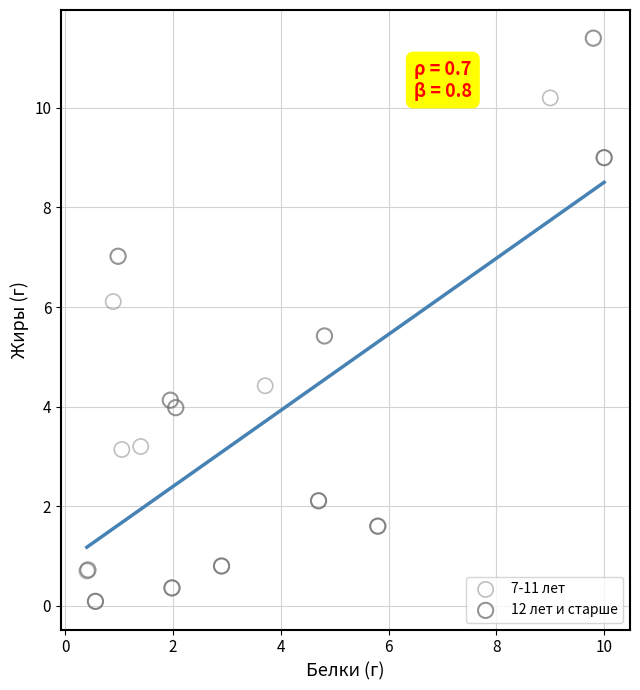

Which series contains the highest Y value?

12 лет и старше